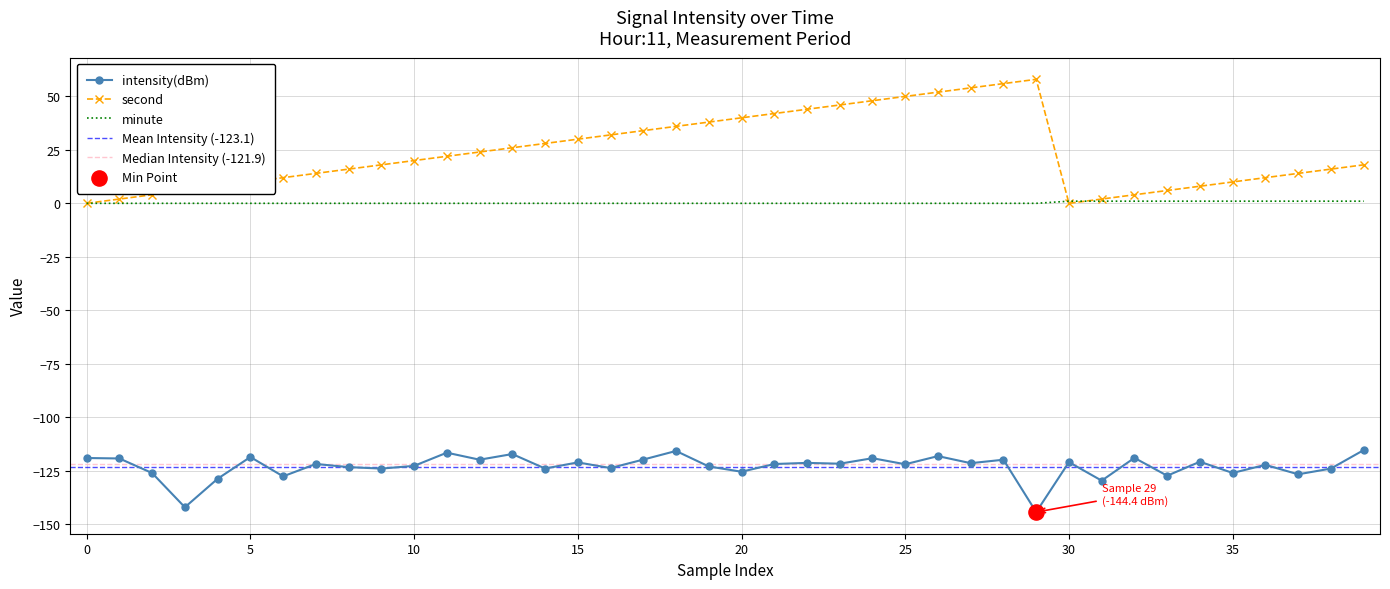

Which series contains the highest Y value?

second